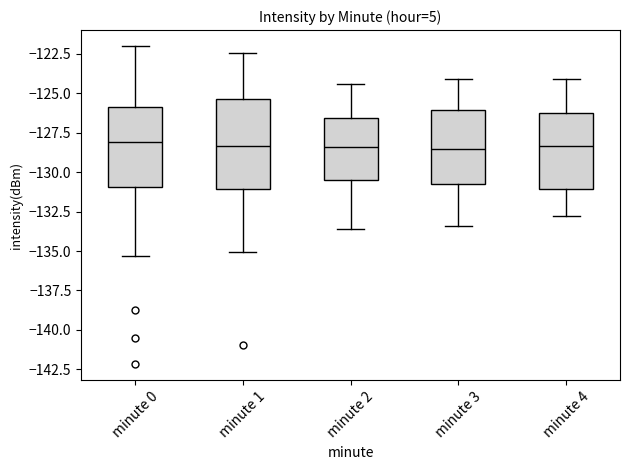

Reading left to right, transcribe this box plot: for each box, give where its median line is, the range the box spans, and where its two whiskers end, as read against the y-axis. The values are not printed on the chart, so give them approximately, as read against the axis.

minute 0: median -128.0, box -131.0 to -126.0, whiskers -135.5 to -122.0
minute 1: median -128.5, box -131.0 to -125.5, whiskers -135.0 to -122.5
minute 2: median -128.5, box -130.5 to -126.5, whiskers -133.5 to -124.5
minute 3: median -128.5, box -130.5 to -126.0, whiskers -133.5 to -124.0
minute 4: median -128.5, box -131.0 to -126.0, whiskers -133.0 to -124.0